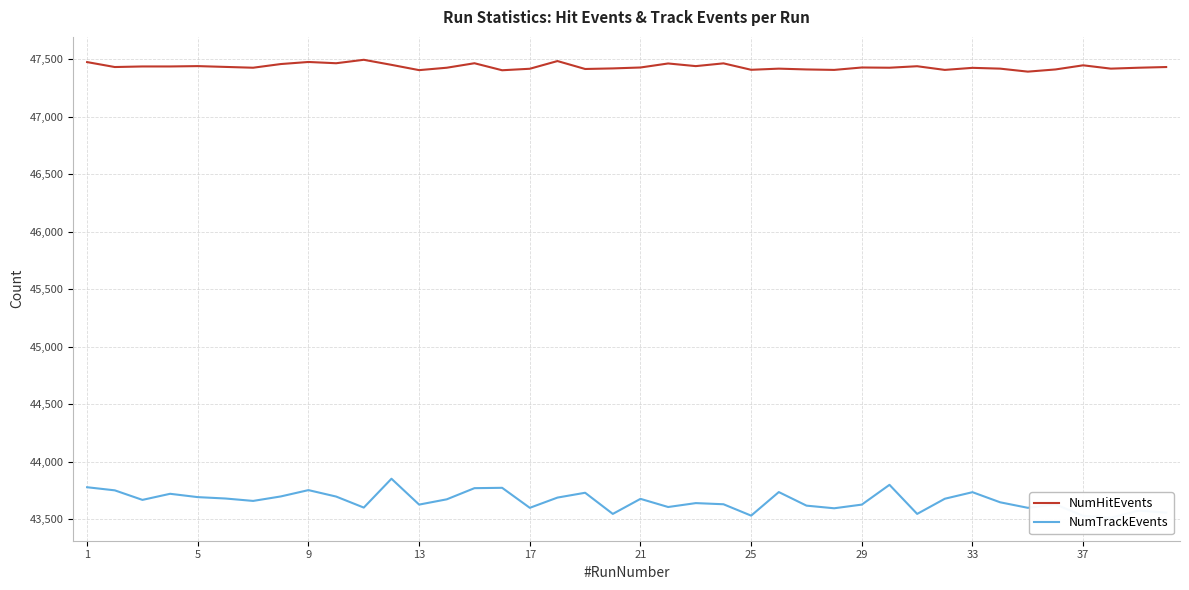

Reading left to right, transcribe all the data shown in this chart.

NumHitEvents: 47477	47434	47439	47439	47442	47435	47428	47460	47478	47467	47497	47453	47407	47428	47467	47406	47419	47486	47417	47422	47430	47465	47442	47466	47410	47420	47413	47409	47430	47428	47441	47409	47427	47420	47394	47413	47449	47420	47428	47434
NumTrackEvents: 43779	43752	43669	43722	43693	43681	43660	43699	43754	43698	43602	43853	43628	43674	43771	43774	43600	43689	43731	43547	43678	43607	43641	43631	43532	43737	43619	43596	43628	43800	43547	43679	43736	43648	43600	43630	43530	43513	43576	43558